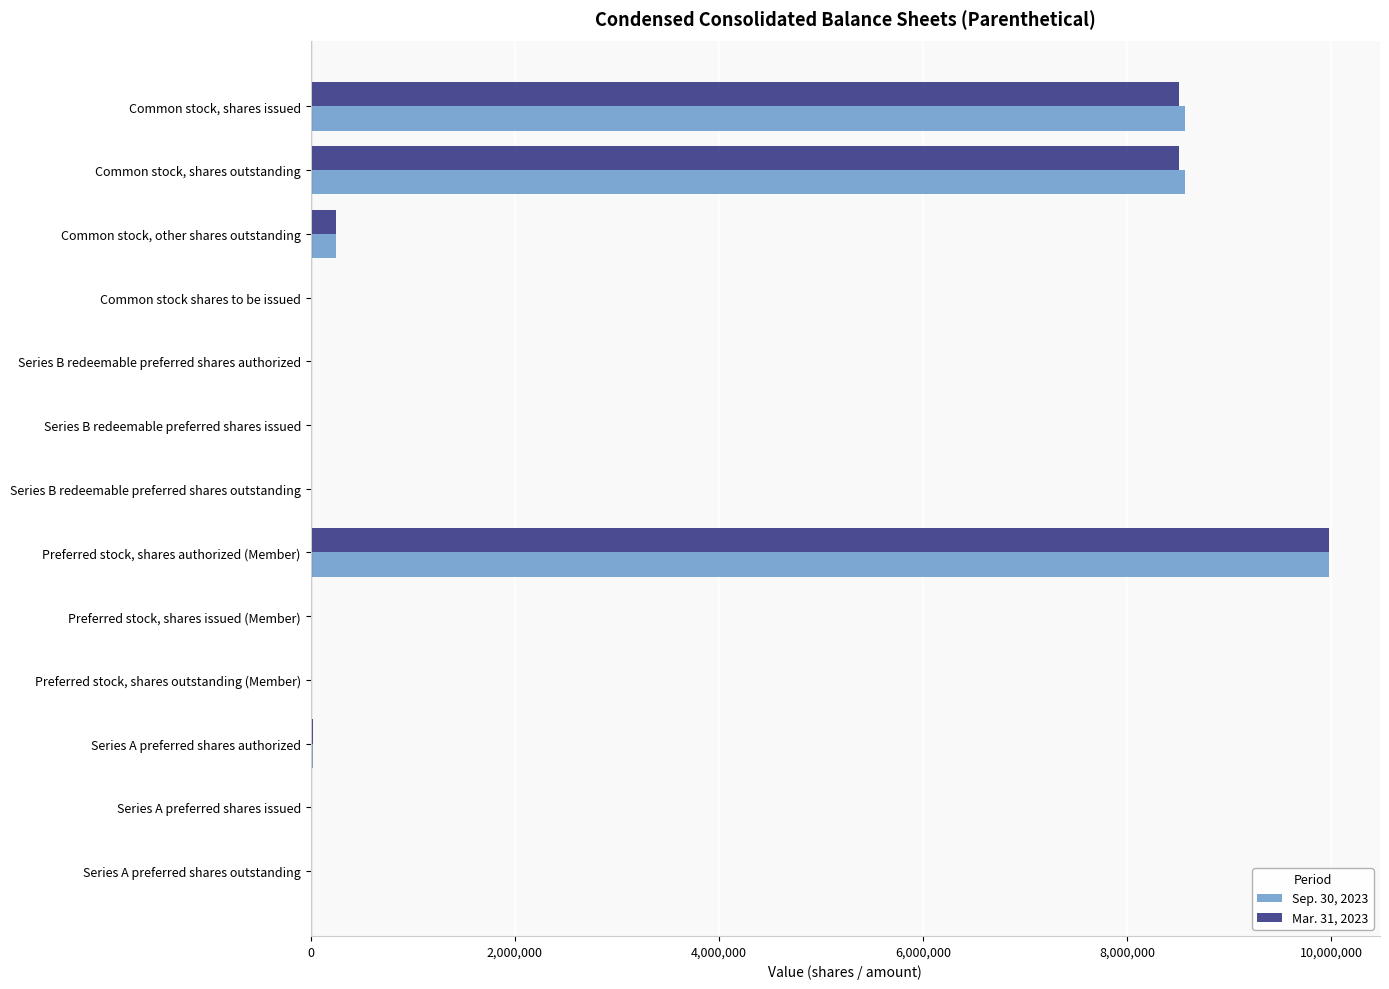

What is the sum of all Sep. 30, 2023 values?

27393048